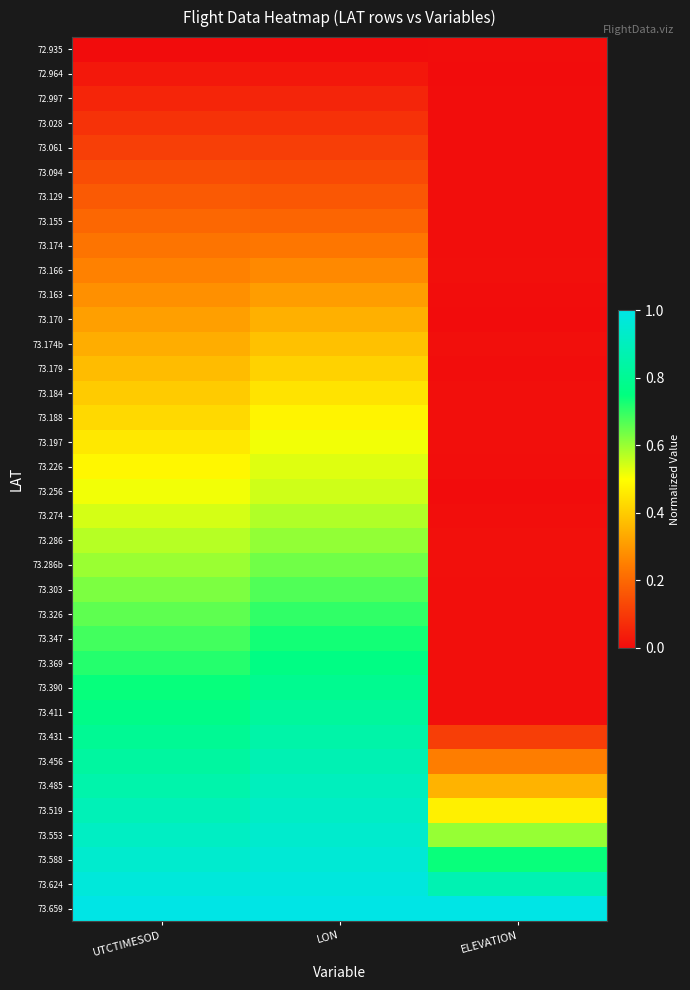

Between LON and ELEVATION, which is larger?

ELEVATION